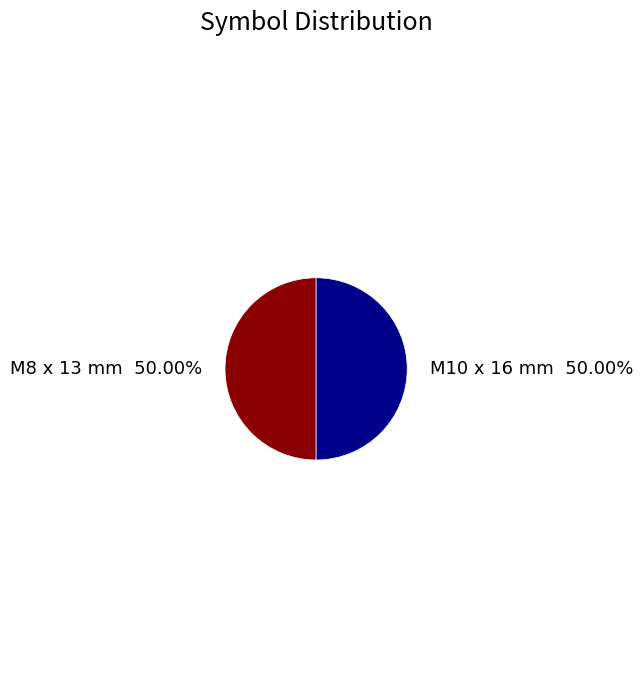

What is the ratio of the value at M8 x 13 mm to the value at M10 x 16 mm?

1.0